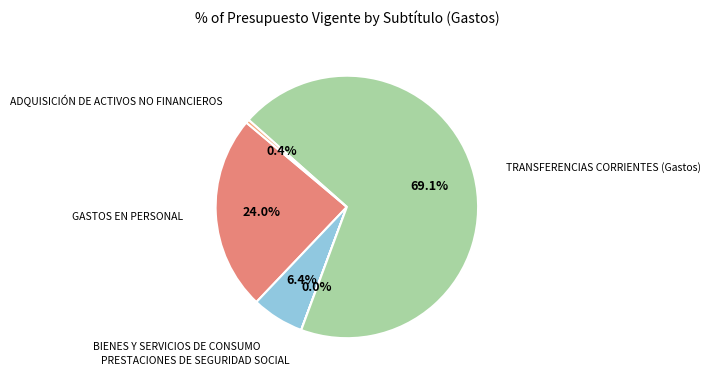

Which category has the biggest portion of the pie?

TRANSFERENCIAS CORRIENTES (Gastos)